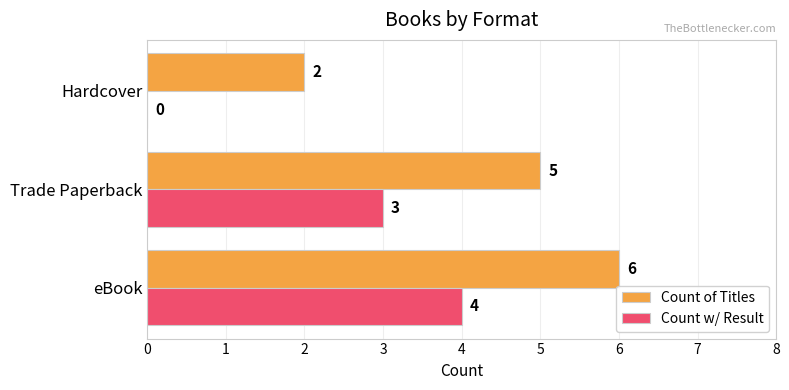

True or false: Count w/ Result has a value of 0 at Hardcover.

True